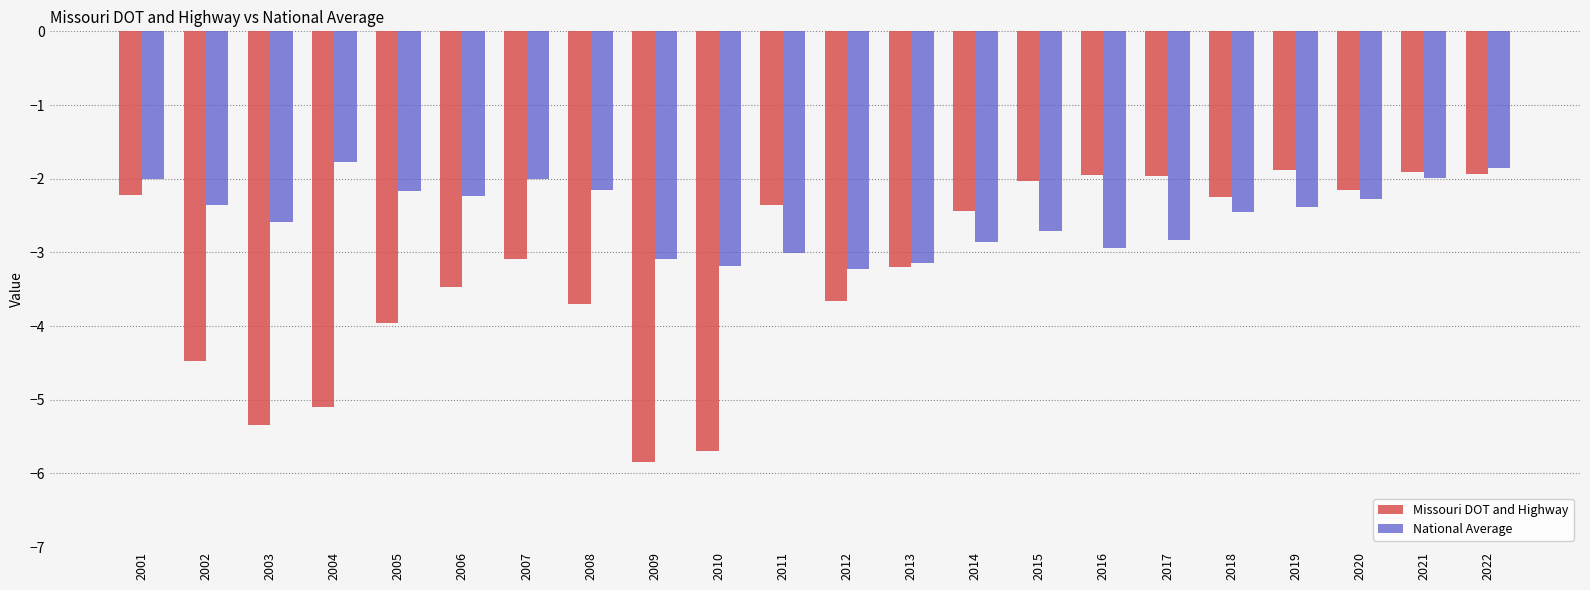

Is the value of National Average at 2010 greater than the value of Missouri DOT and Highway at 2011?

No